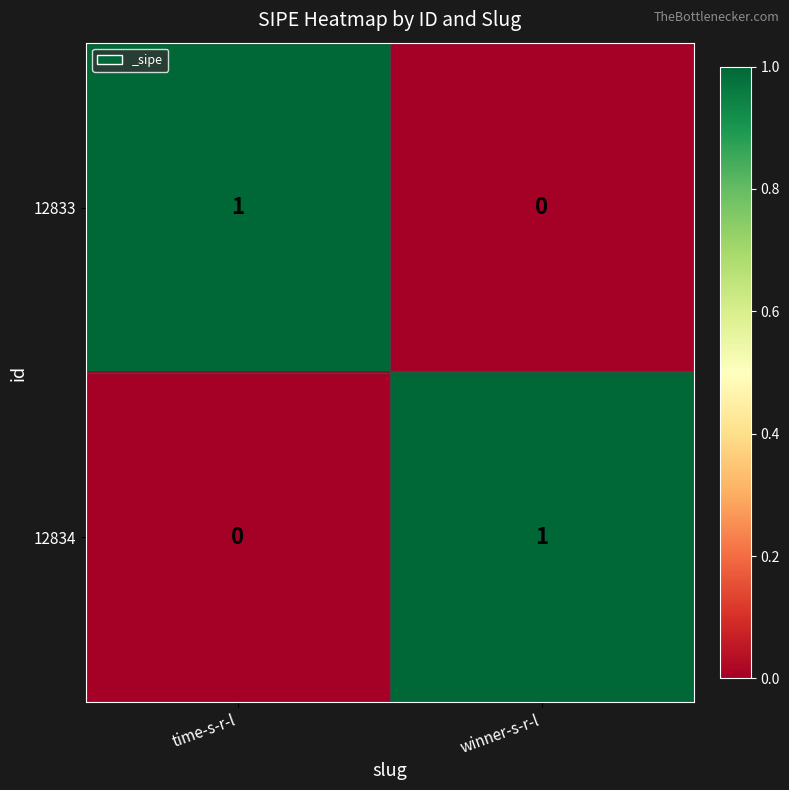

What is the spread (max minus min) of values at winner-s-r-l?

1